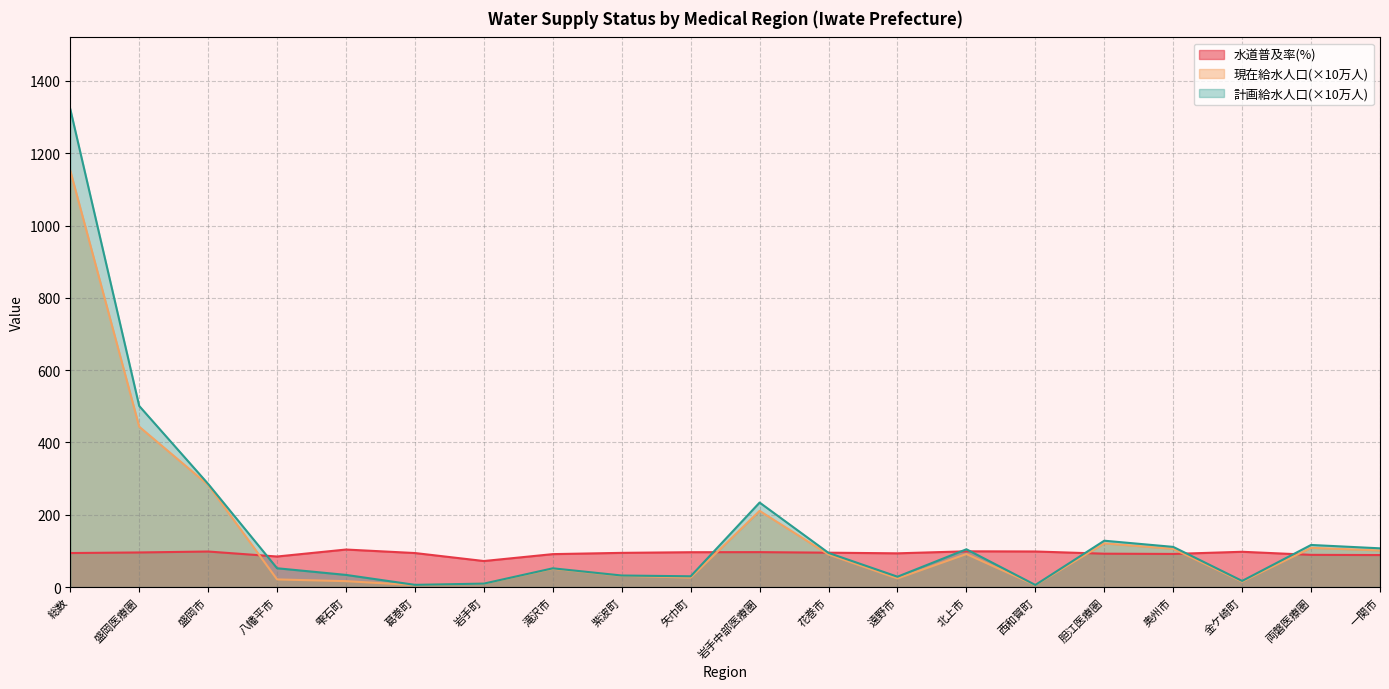

Count the number of categories in the chart.

20